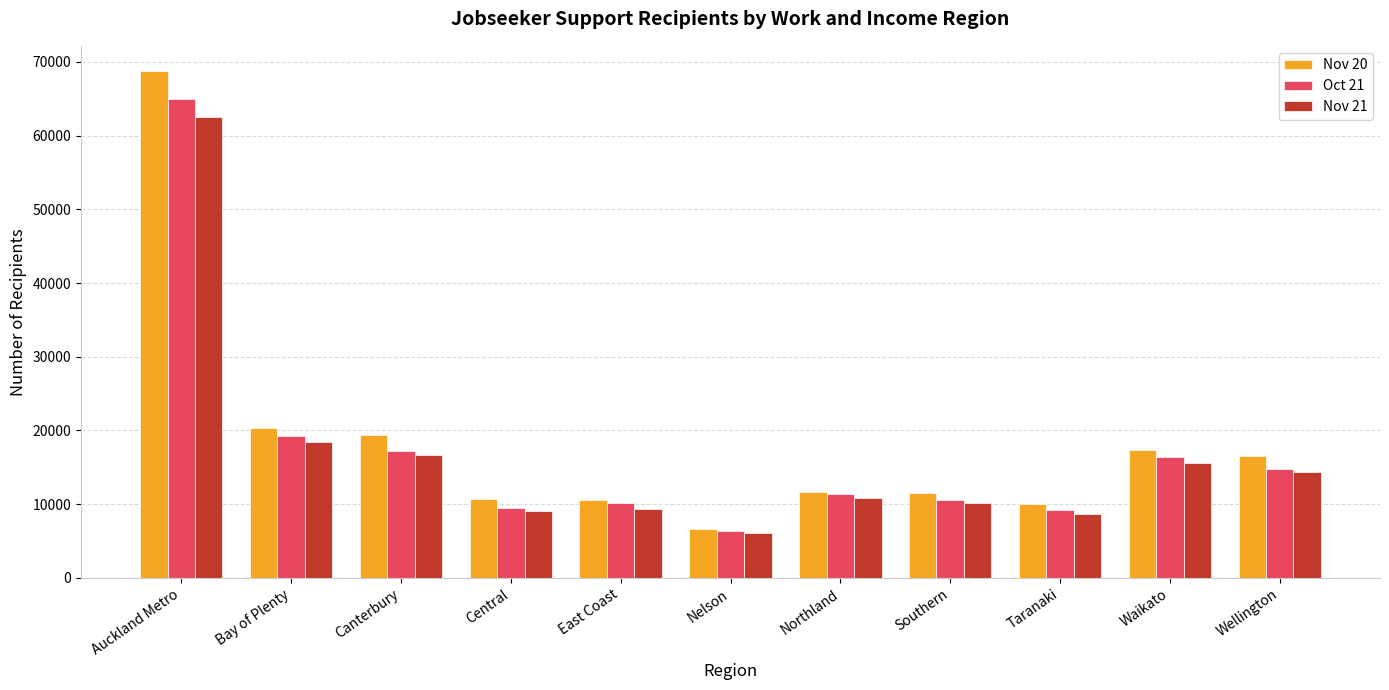

How many bars are there in total?

33